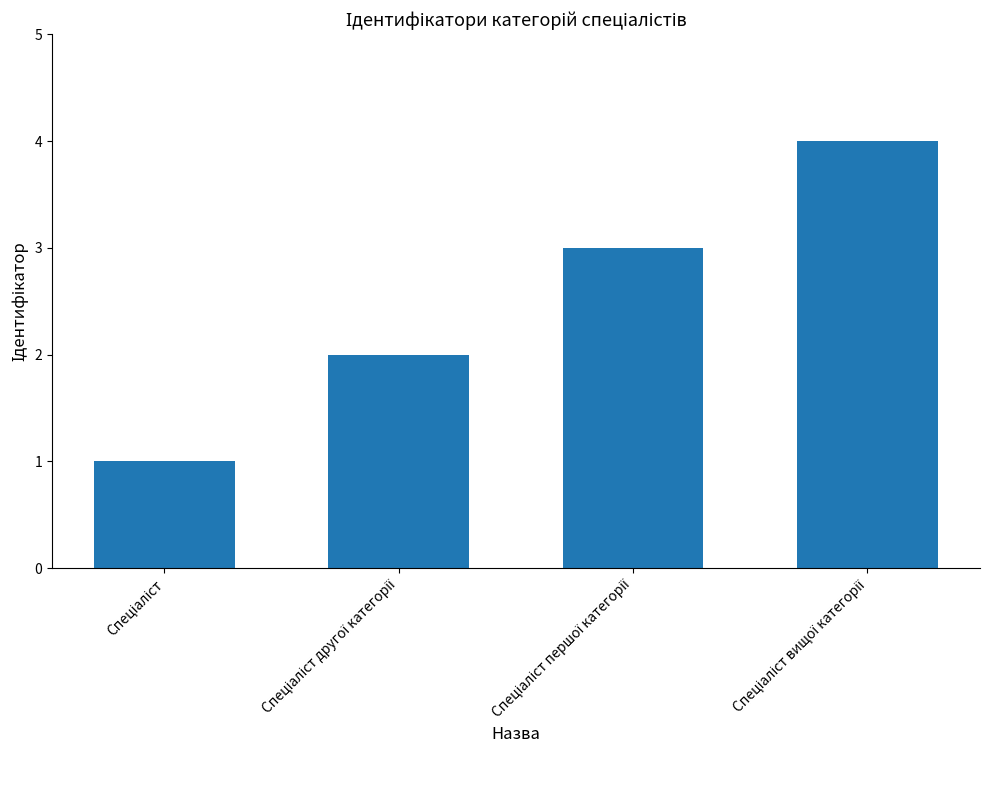

Reading left to right, extract all data points from this chart.

1	2	3	4